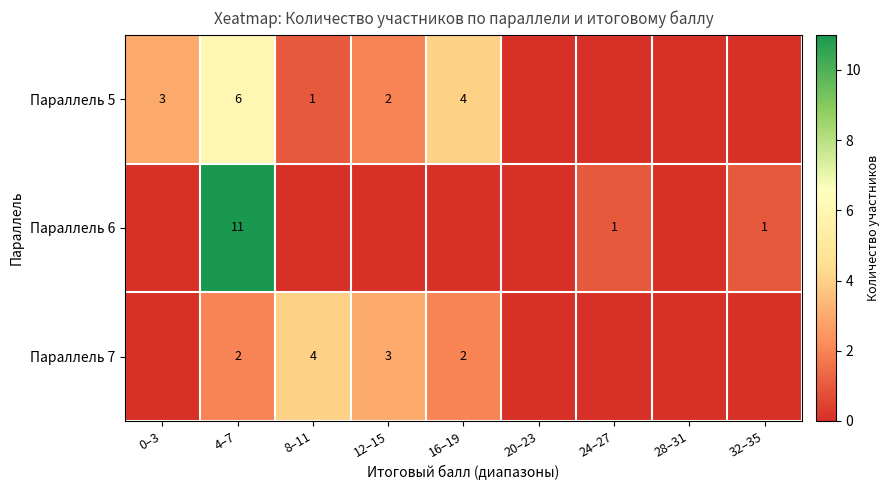

True or false: Параллель 5 has a value of 6 at 4–7.

True